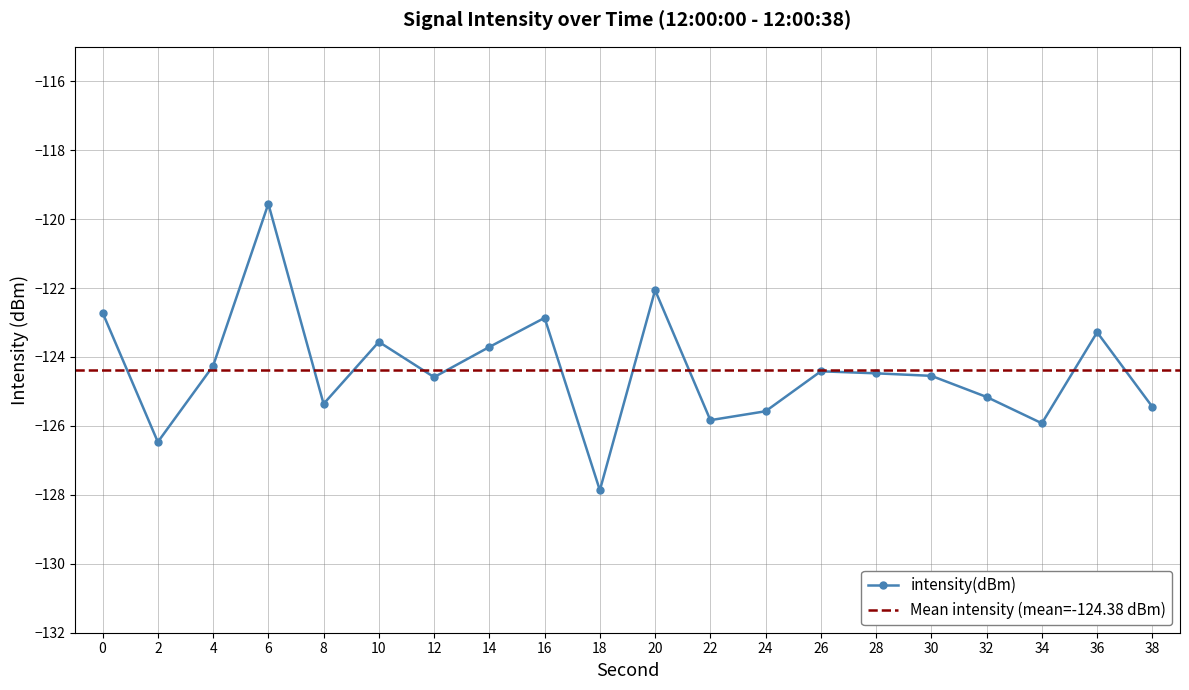

Is it true that the value at 18 is -195.1?

False